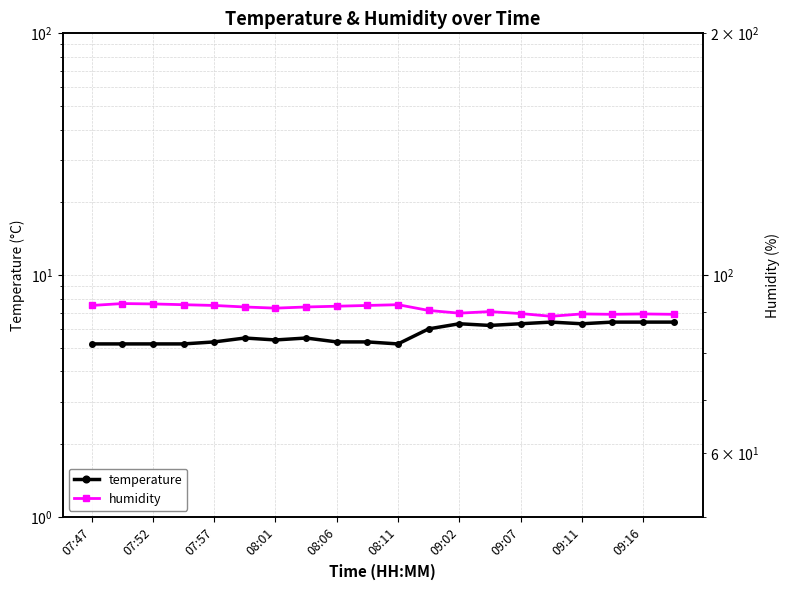

What is the sum of the humidity values at 07:52 and 08:06?

183.9